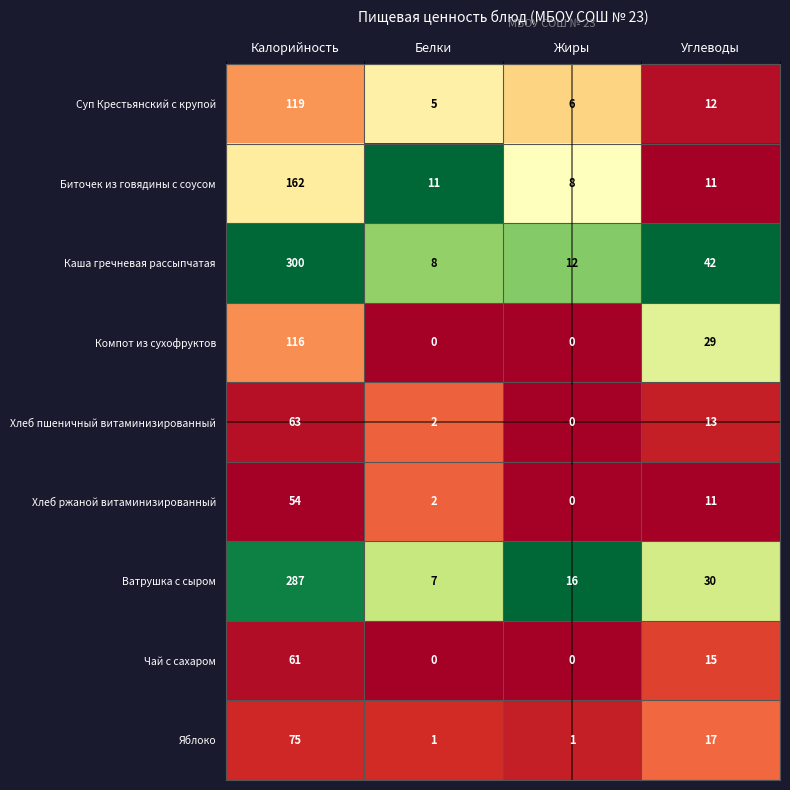

At which category is the sum across all series the highest?

Калорийность